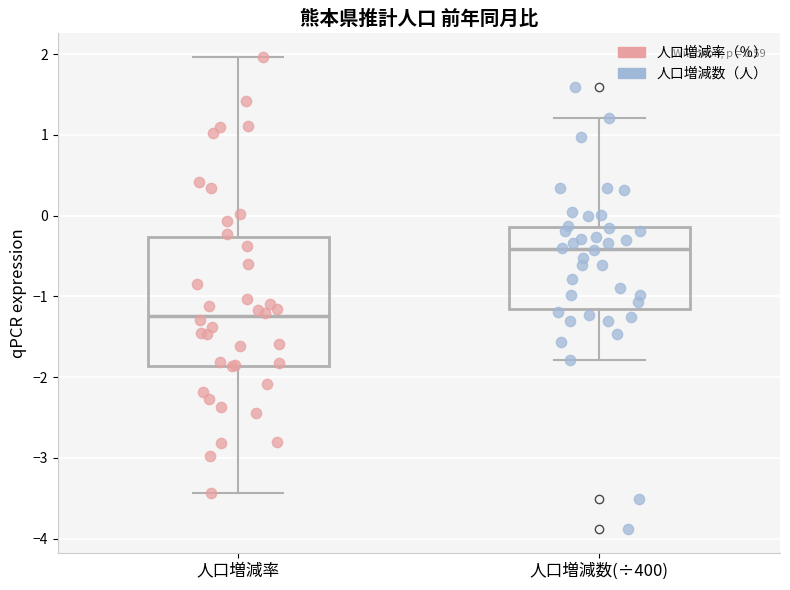

Comparing the boxes themselves (not the whiskers), which one is the tallest?

人口増減率